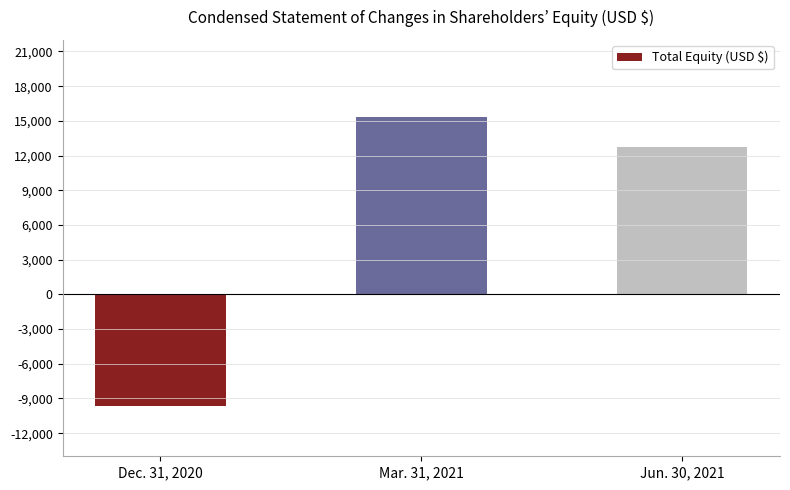

What is the difference between the maximum and minimum values?

25000